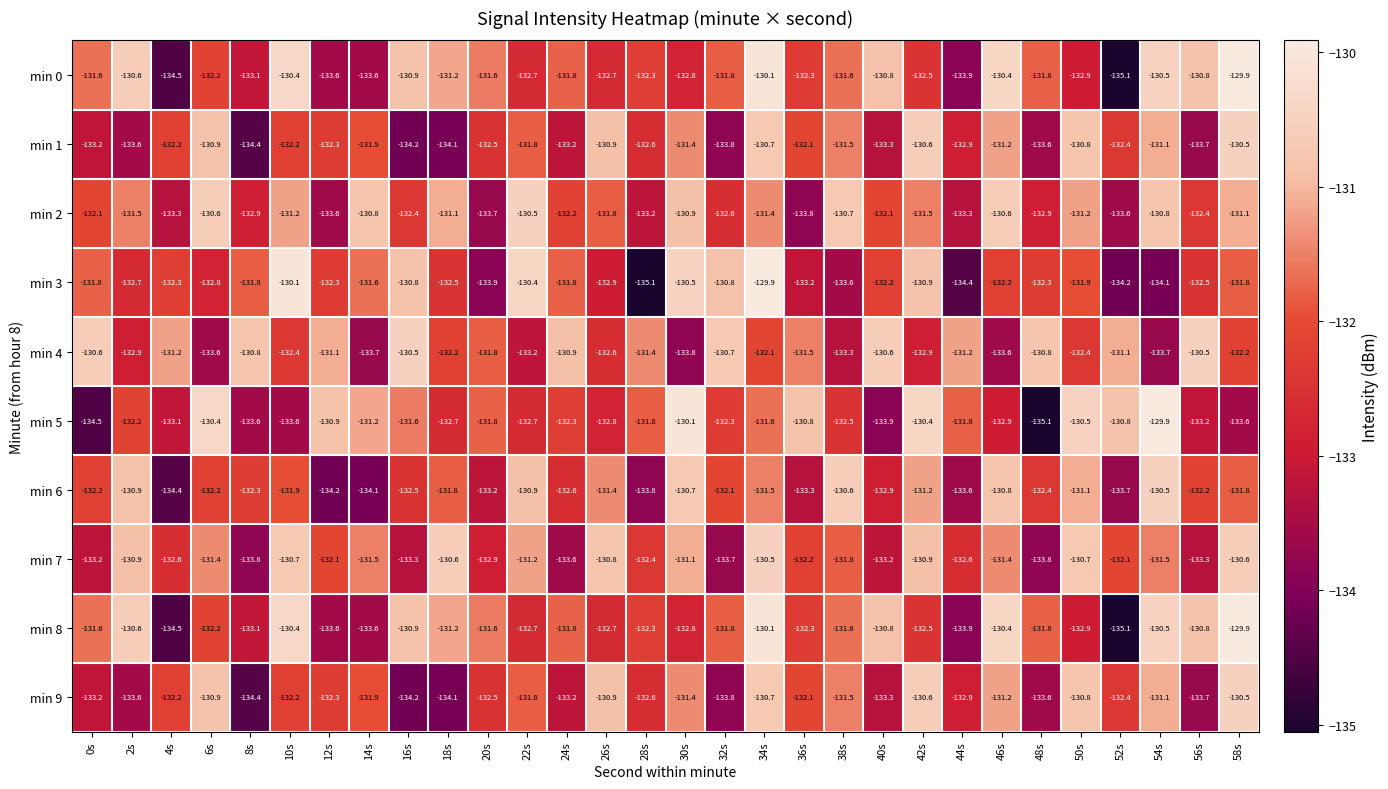

What is the sum of all min 9 values?

-3969.6